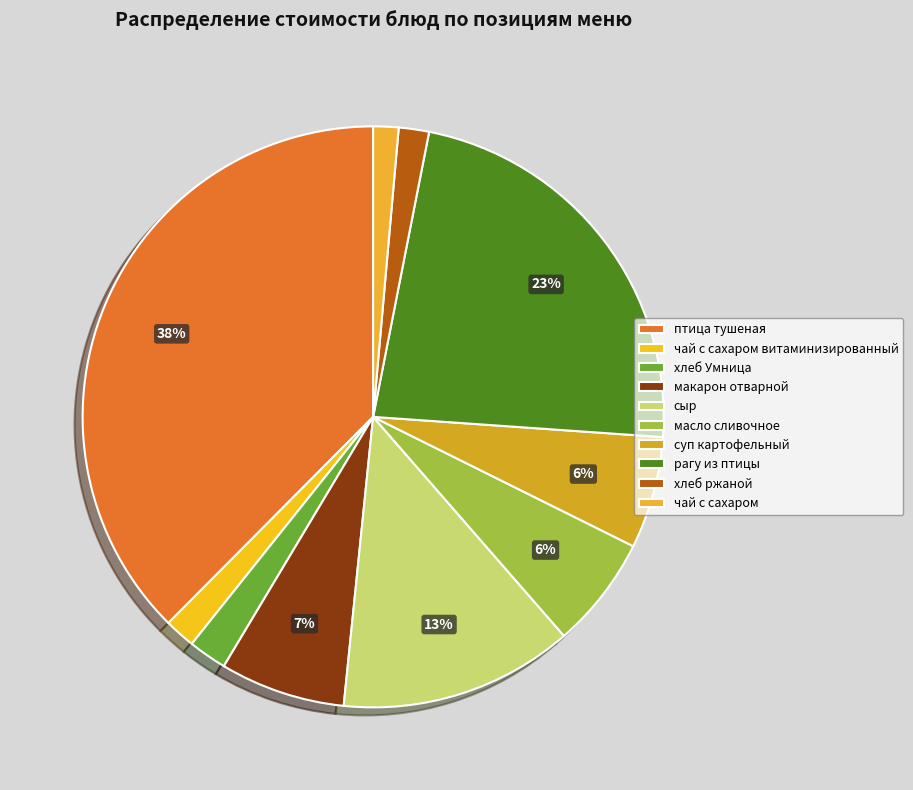

How many segments does this pie chart have?

10